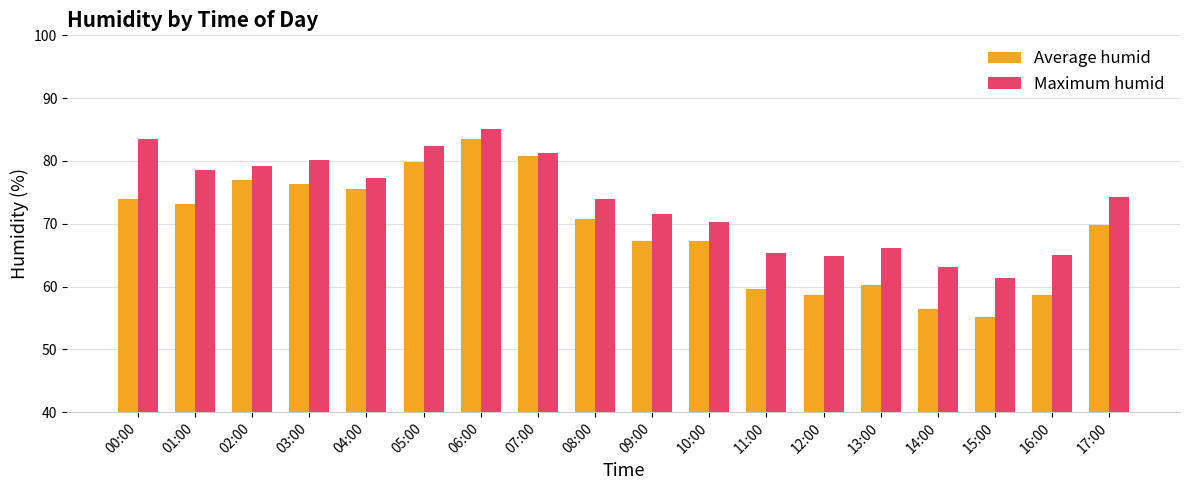

The value of Average humid at 13:00 is 101.2. True or false?

False